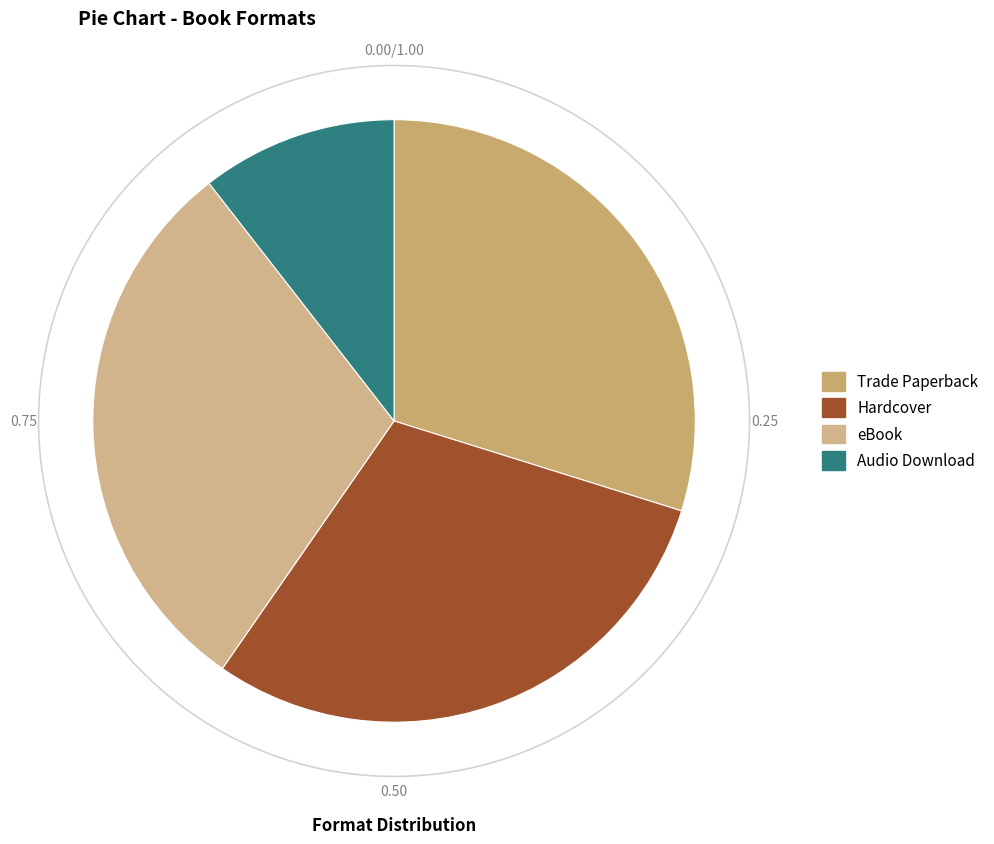

How many segments does this pie chart have?

4